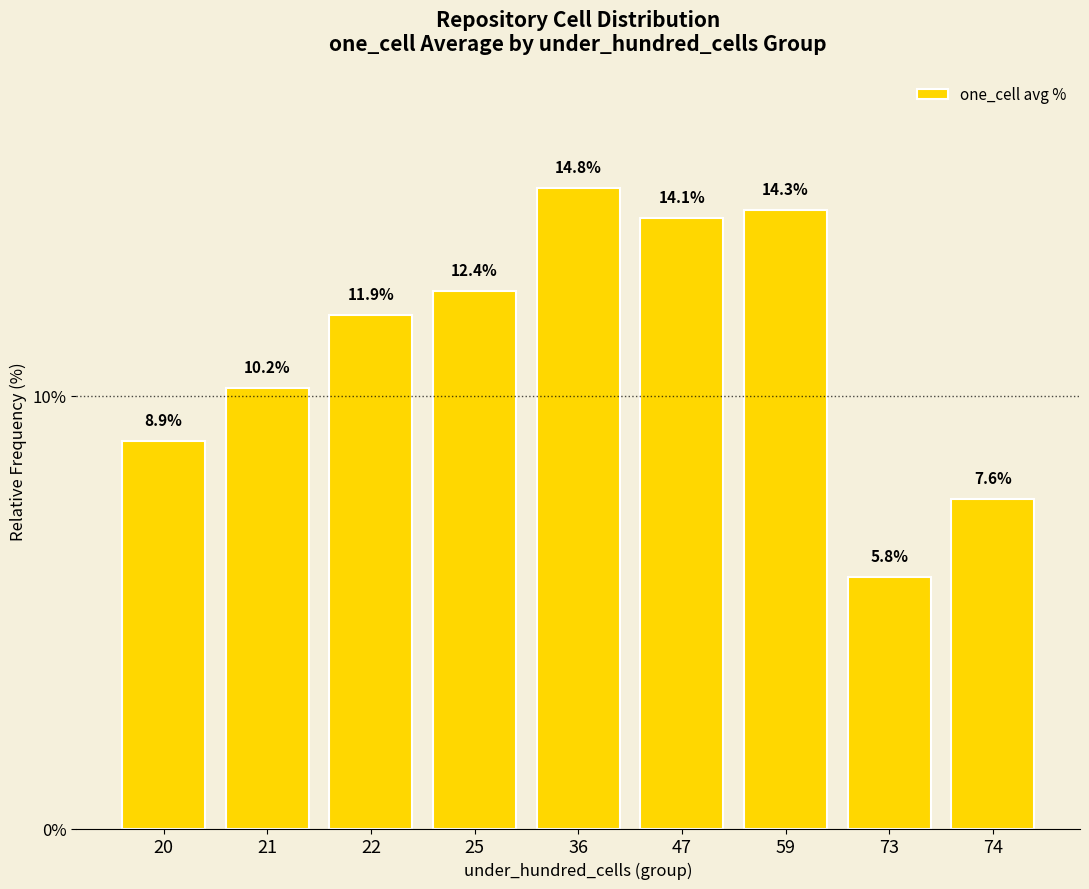

Reading left to right, what are all the values shown in this chart?

20=8.9	21=10.2	22=11.9	25=12.4	36=14.8	47=14.1	59=14.3	73=5.8	74=7.6